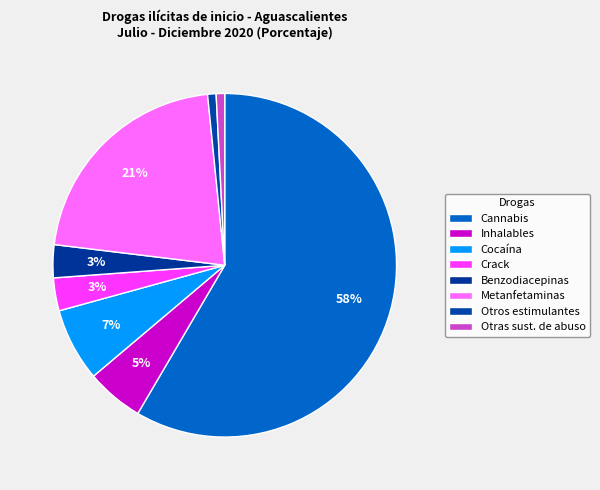

How many segments does this pie chart have?

8